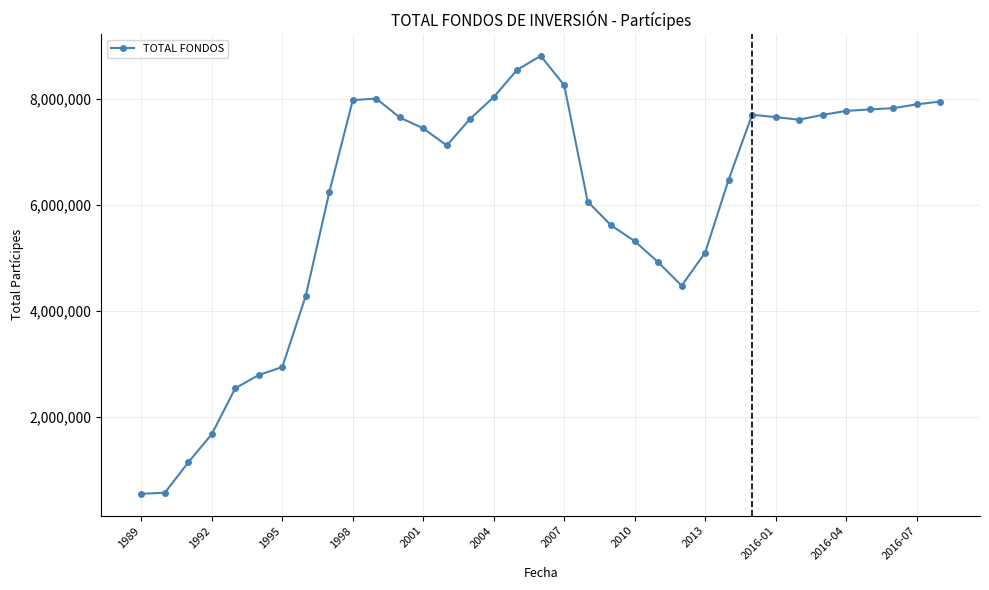

What is the difference between the second highest and second lowest values?

7985057